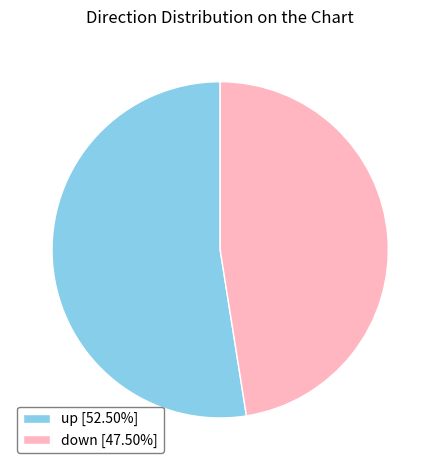

Approximately how many times larger is the value at up [52.50%] compared to down [47.50%]?

1.1